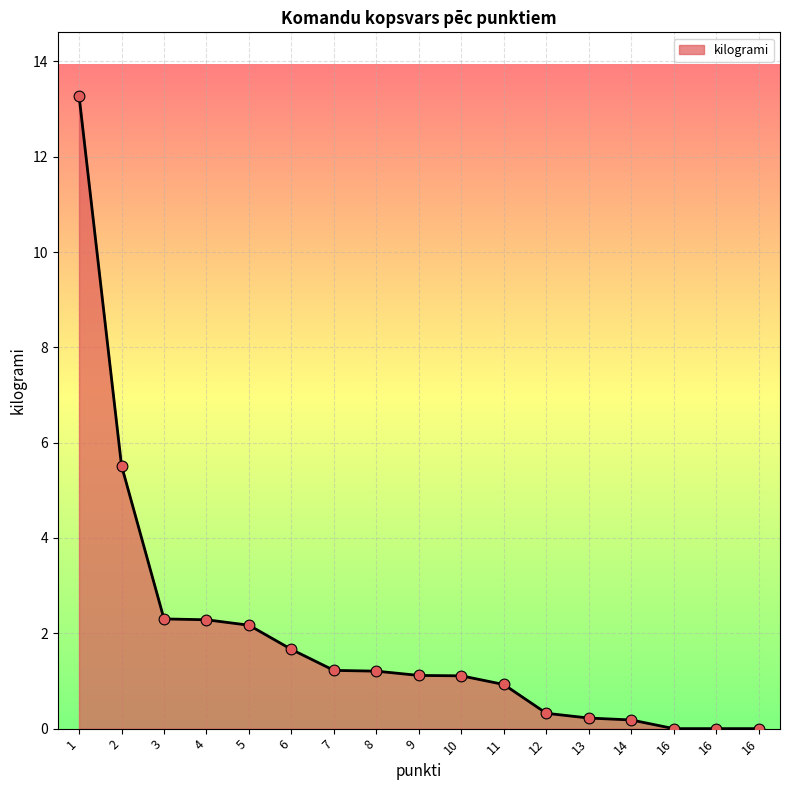

Is the value of kilogrami_points at 9 greater than the value of kilogrami_line at 5?

No